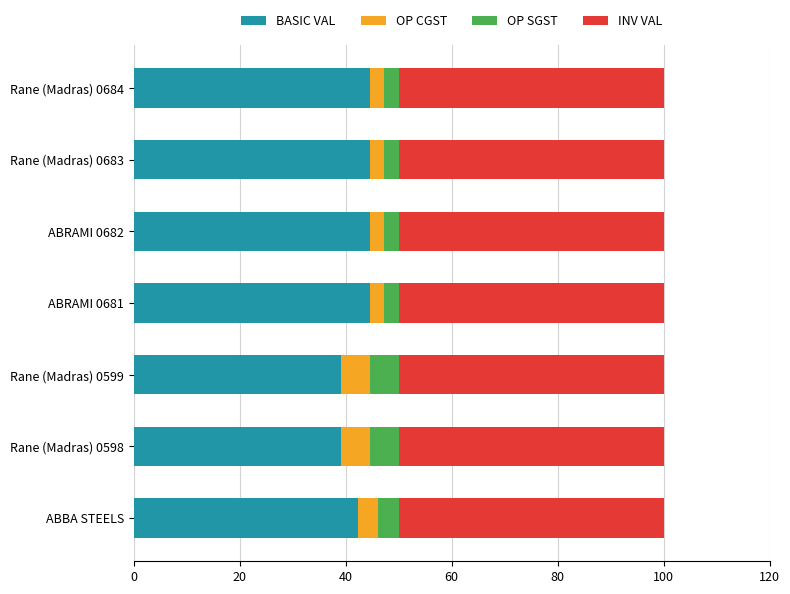

What is the average value of the BASIC VAL series?

42.7